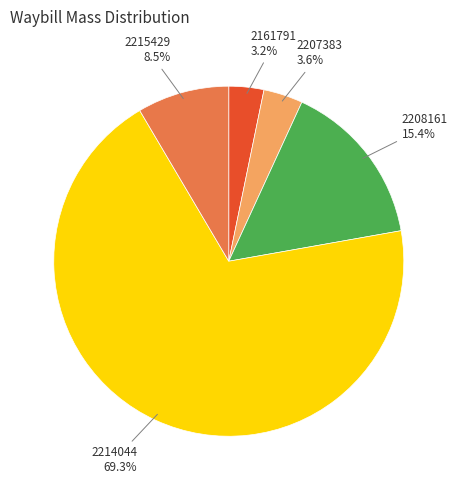

Is it true that 2215429 is 1% of the pie?

False